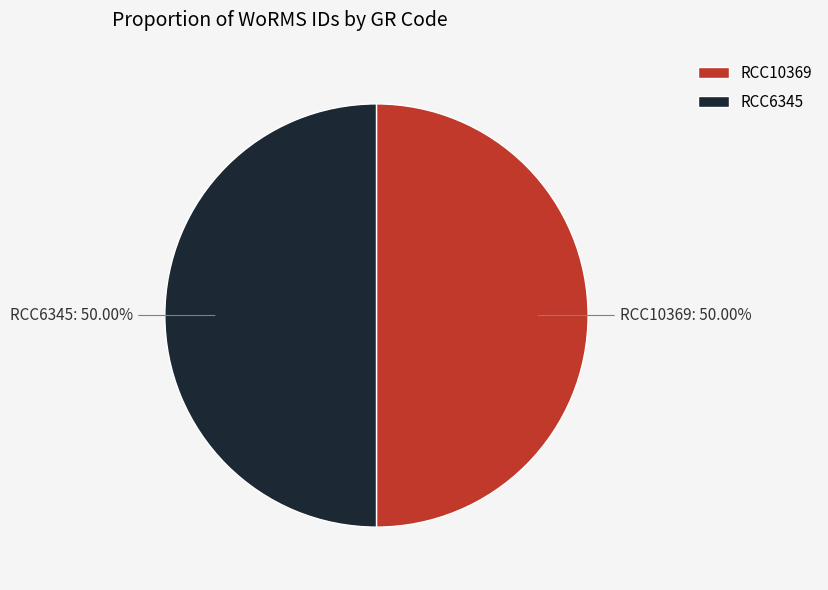

What portion of the pie excludes RCC10369?

50.0%